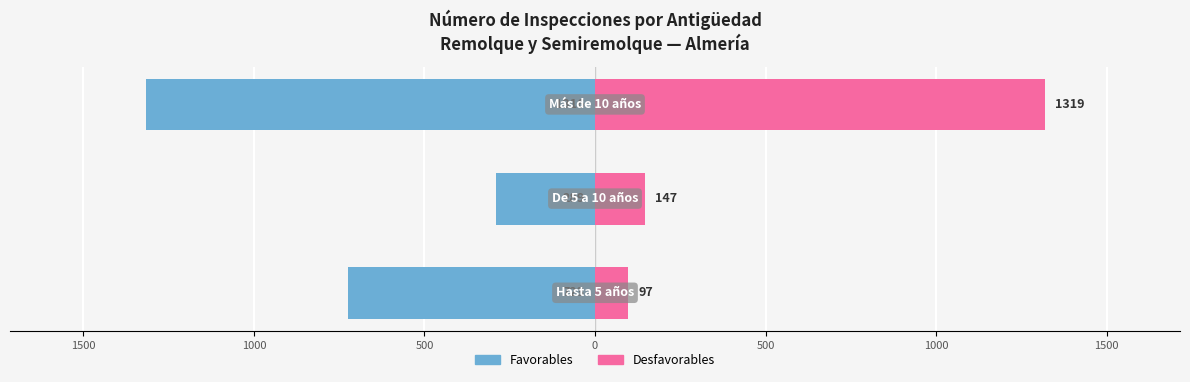

The Desfavorables series shows 259 at 1500. True or false?

False